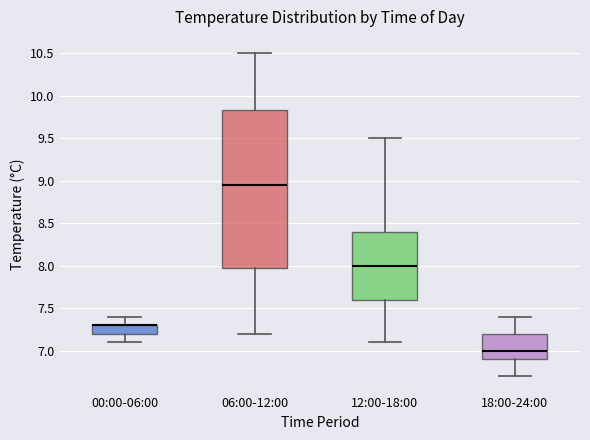

Which box is the tallest, from its lower edge to its upper edge?

06:00-12:00